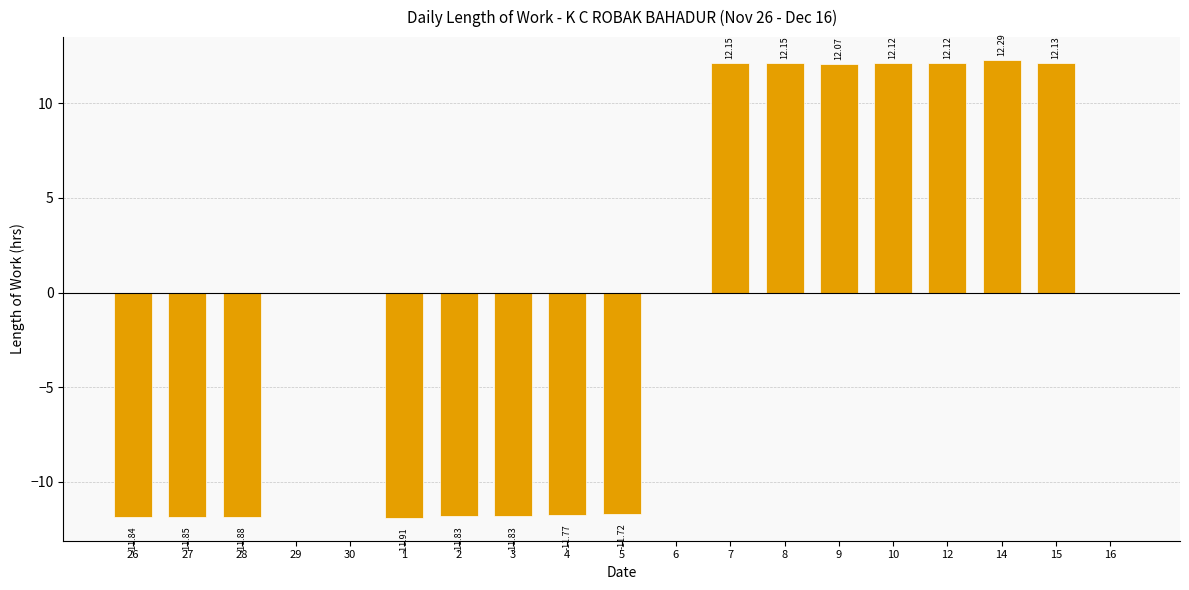

Which has a higher value, 28 or 7?

7